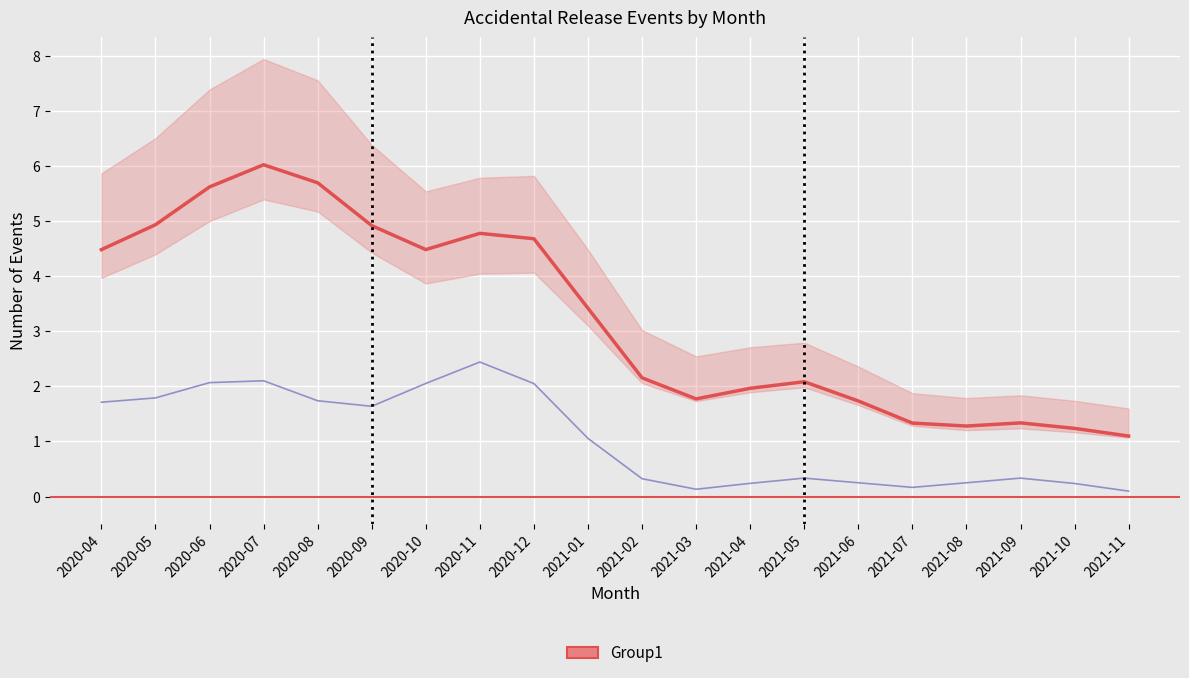

What is the label of the 5th point from the left?

2020-08